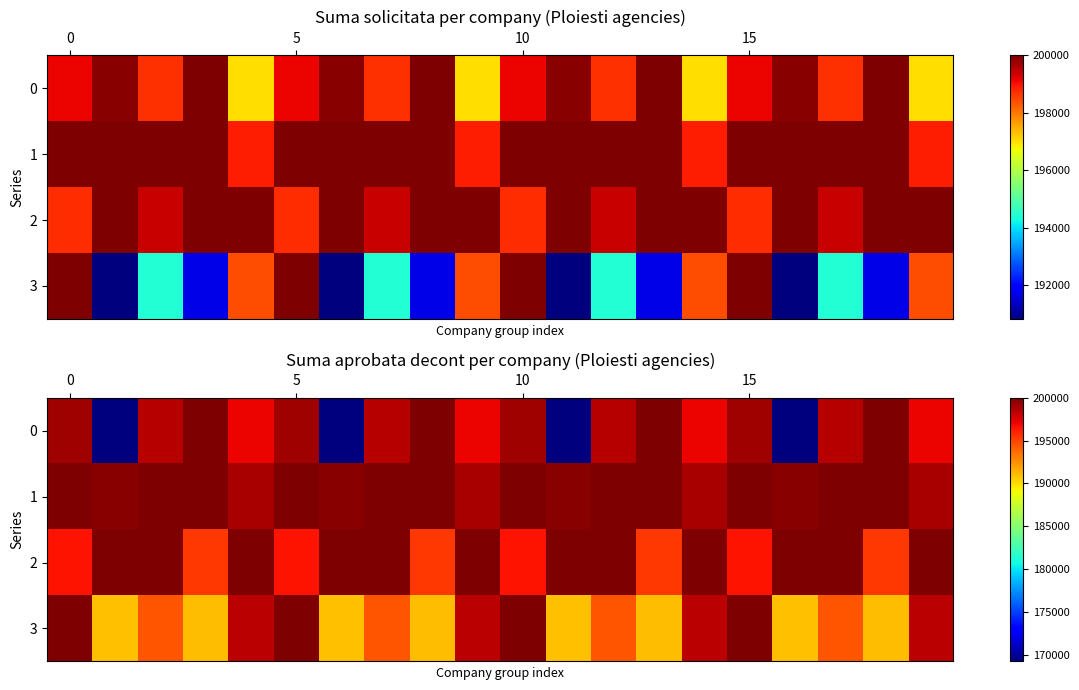

What is the minimum value for 3?

190883.7